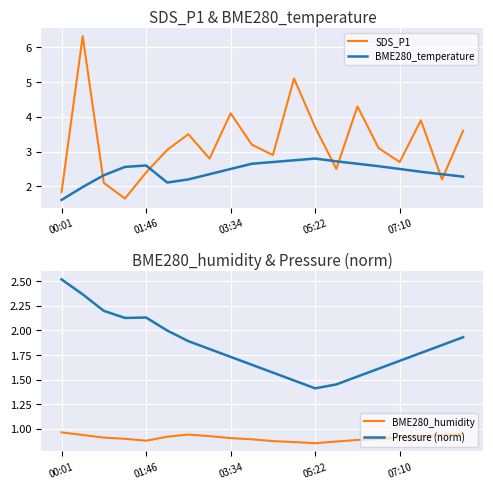

What is the spread (max minus min) of values at 6?

2.6